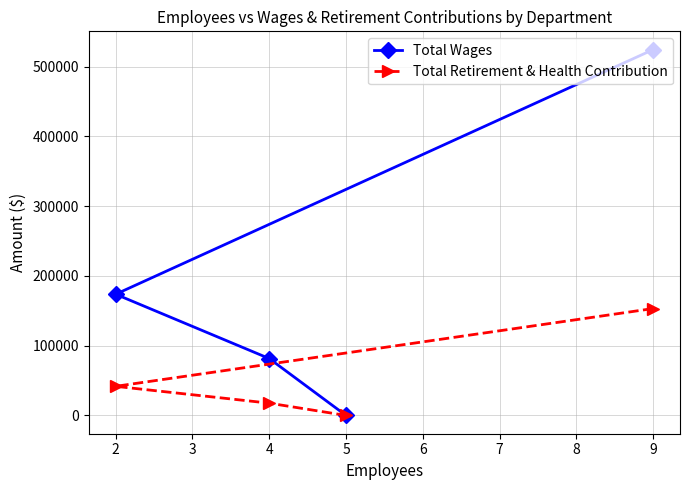

Which series has the widest spread of values?

Total Wages